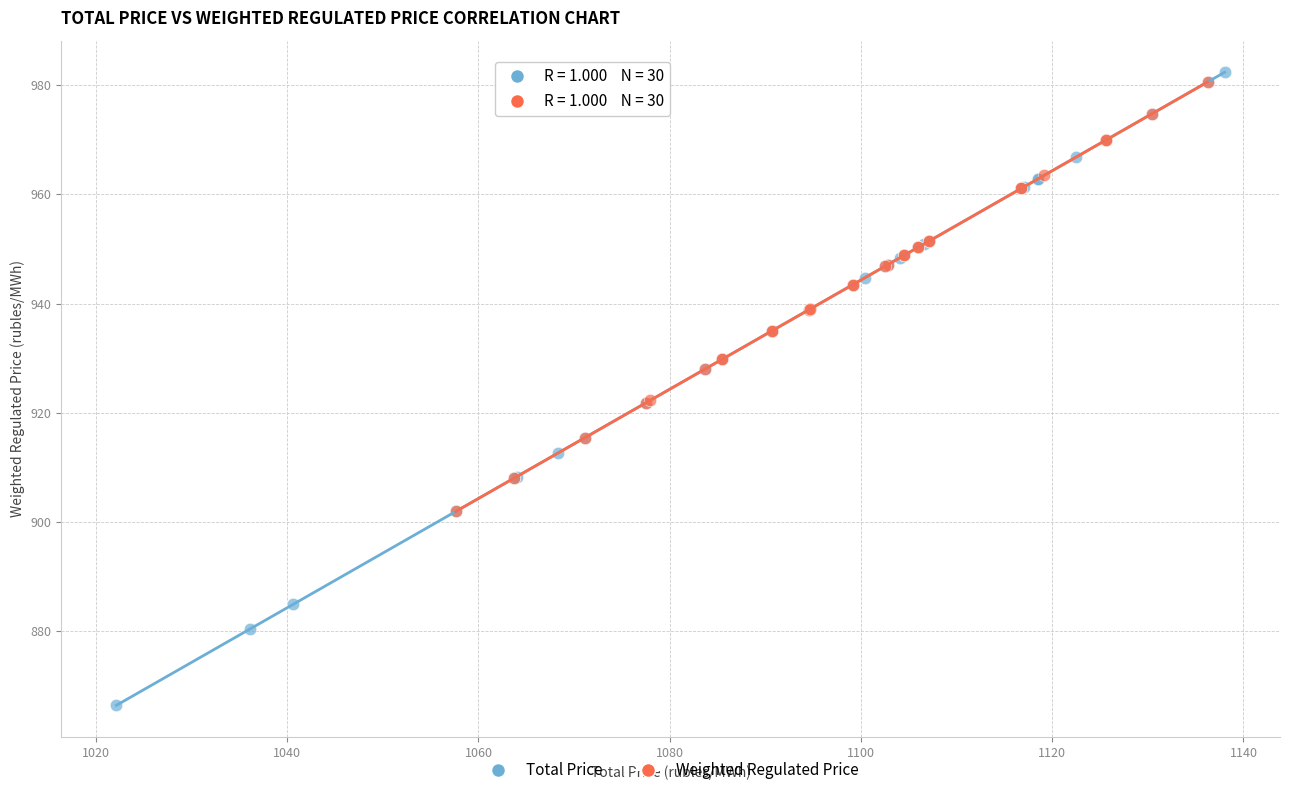

Which series has the largest Y range (max minus min)?

Total Price